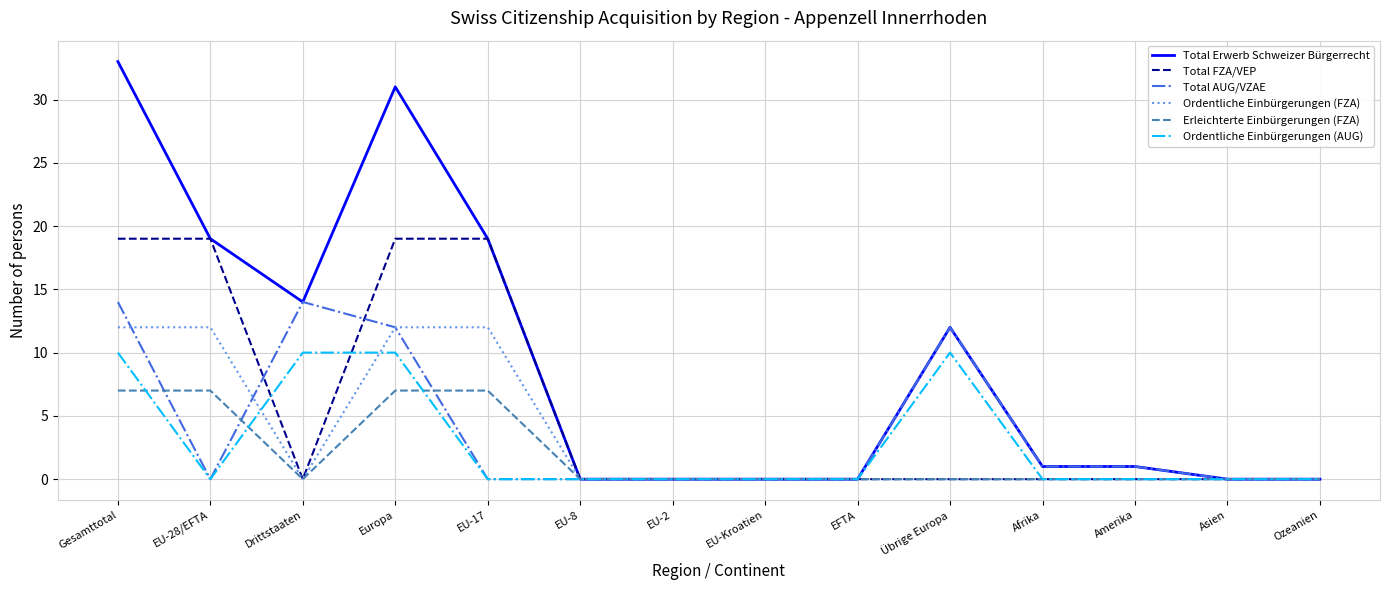

The value of Ordentliche Einbürgerungen (AUG) at EU-28/EFTA is -6. True or false?

False